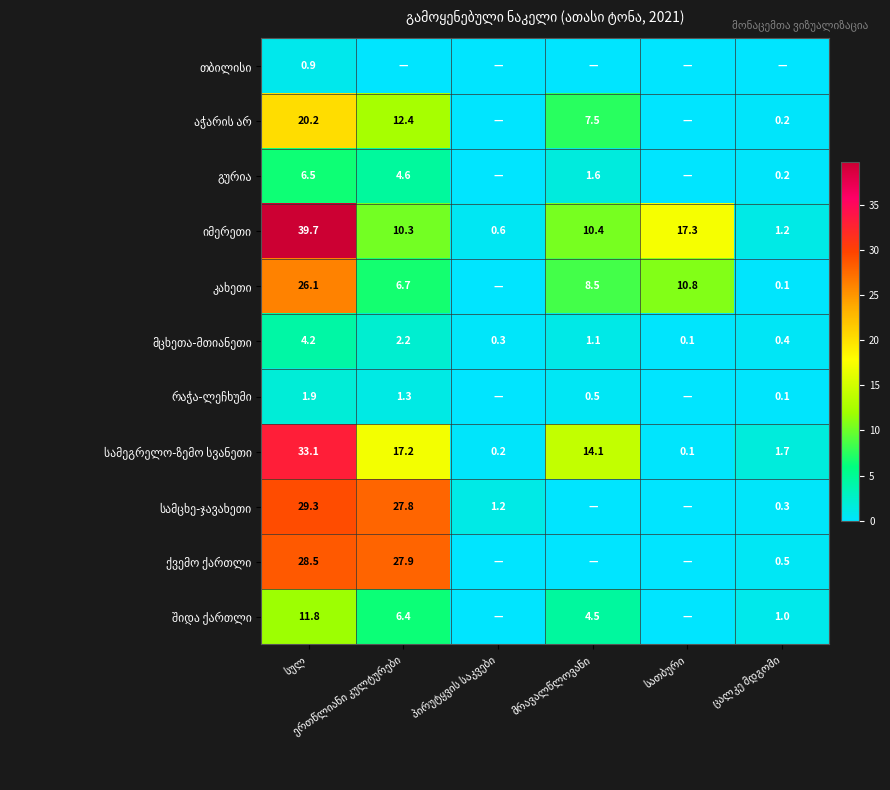

How many data points in ქვემო ქართლი are above 0?

3